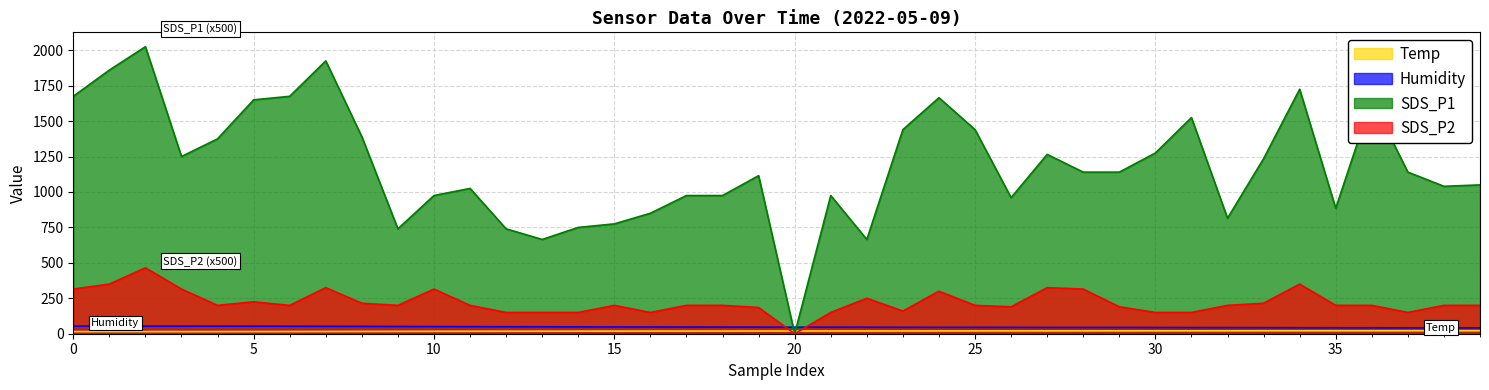

At how many categories does at least one series exceed 1020?

25